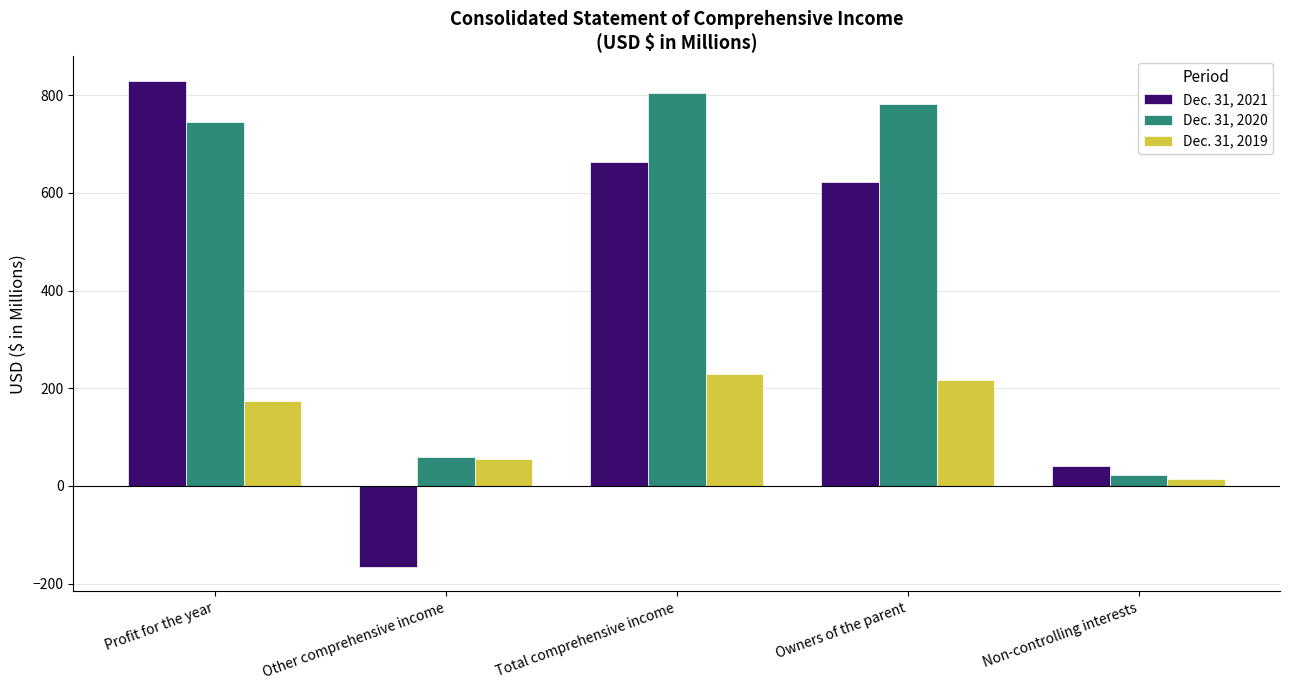

Count the number of categories in the chart.

5